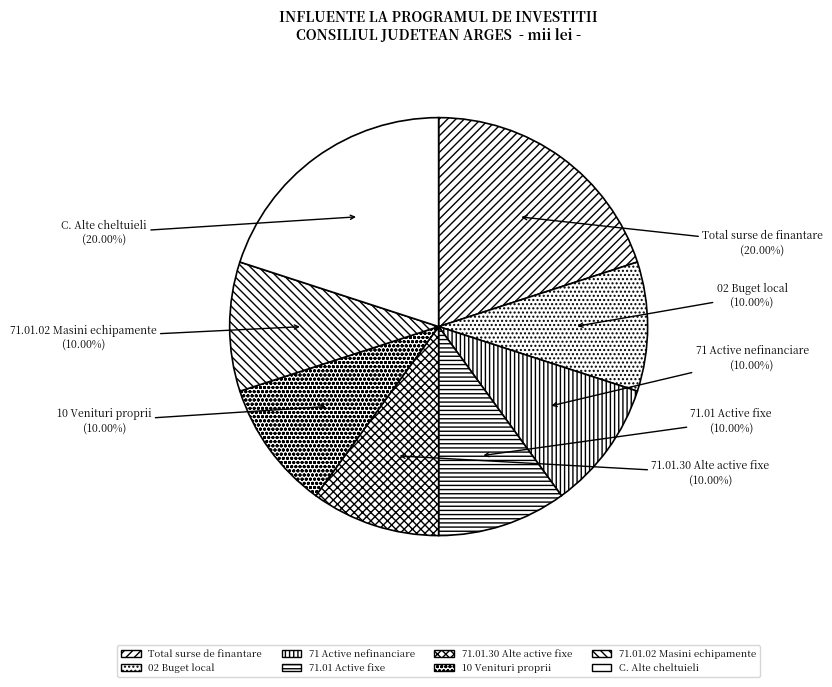

Combined, do 71 Active nefinanciare and C. Alte cheltuieli account for over 50%?

No